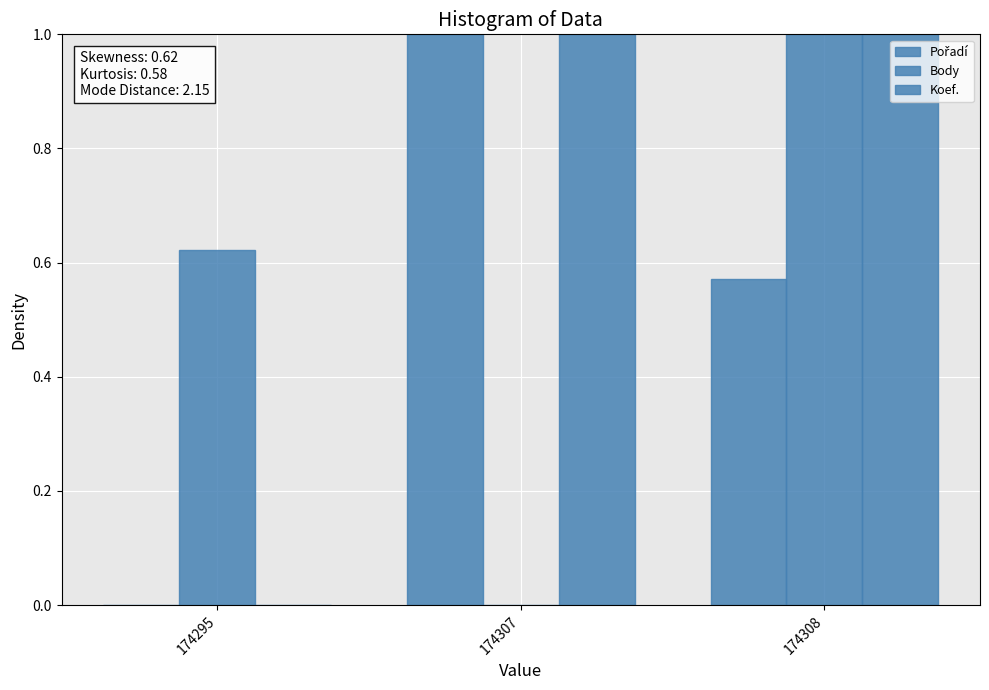

How many values in the Body series exceed 0?

2